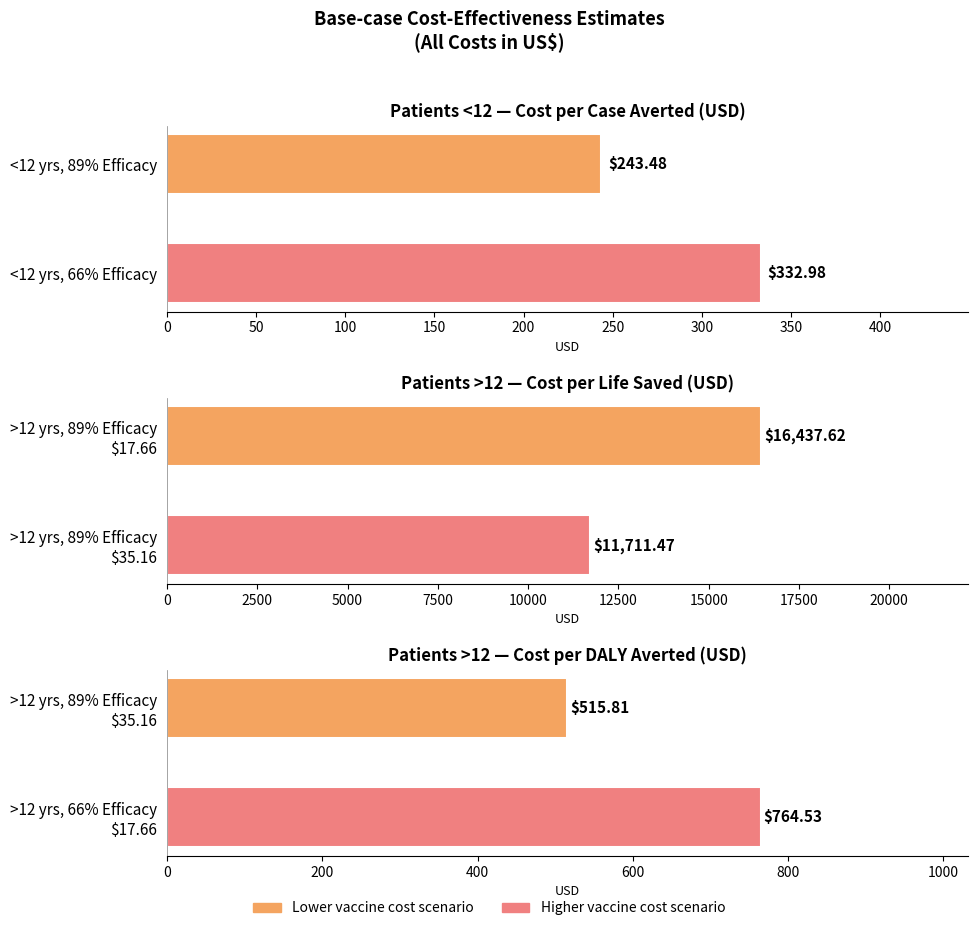

What is the value of the Cost per Case Averted bar at the 1st from the left?

243.5